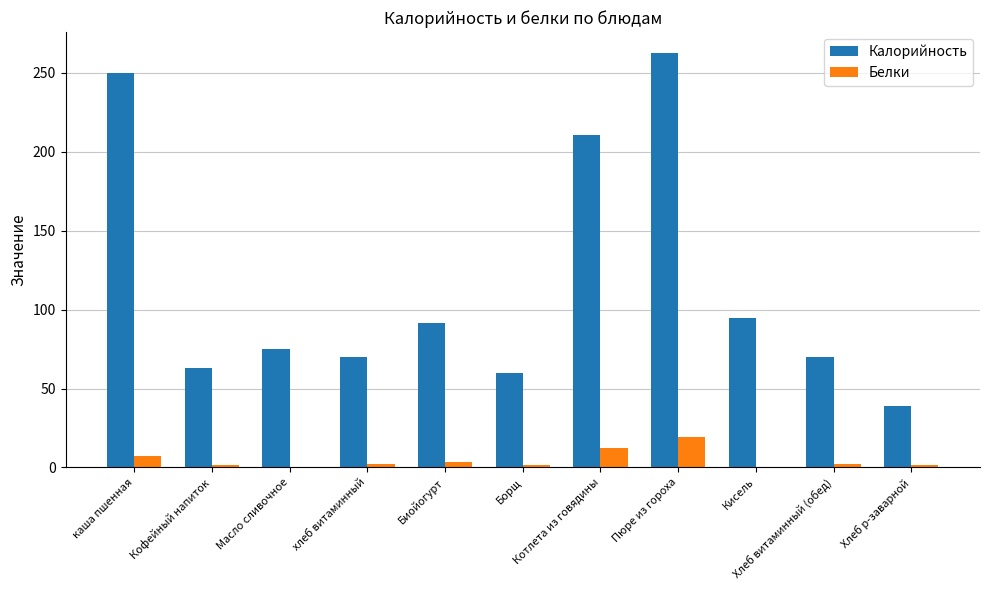

Does the chart contain stacked bars?

No